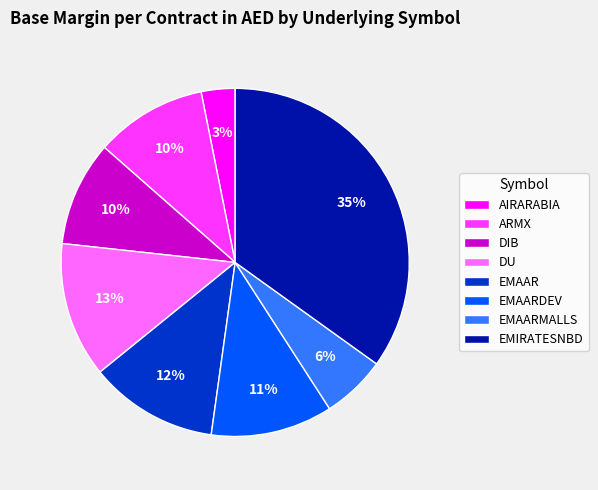

Which category has the smallest portion of the pie?

AIRARABIA